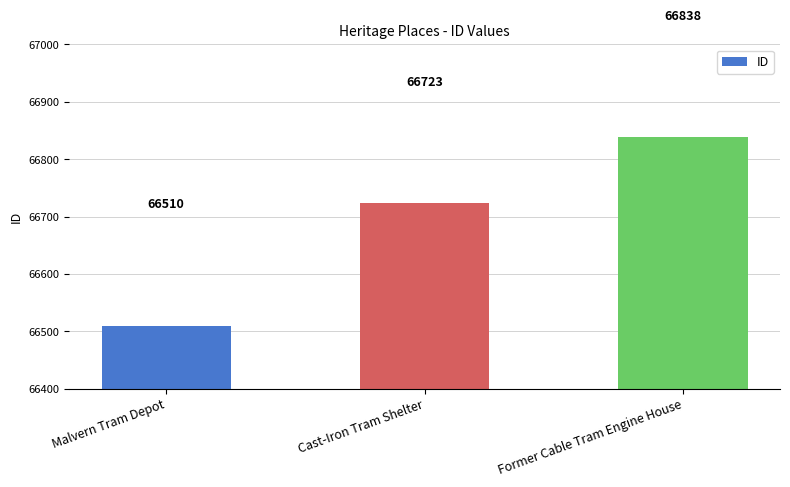

How many data points does each series have?

3